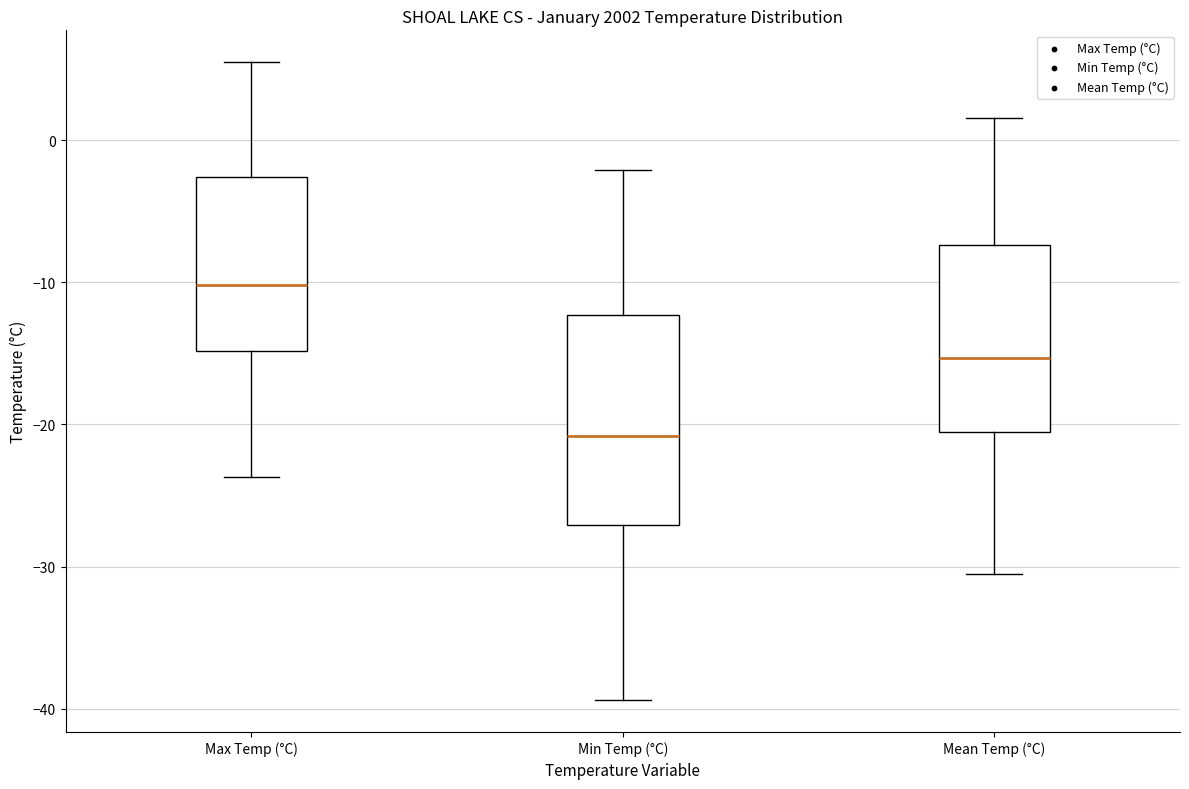

Reading left to right, transcribe this box plot: for each box, give where its median line is, the range the box spans, and where its two whiskers end, as read against the y-axis. The values are not printed on the chart, so give them approximately, as read against the axis.

Max Temp (°C): median -10, box -15 to -3, whiskers -24 to 6
Min Temp (°C): median -21, box -27 to -12, whiskers -39 to -2
Mean Temp (°C): median -15, box -20 to -7, whiskers -30 to 2